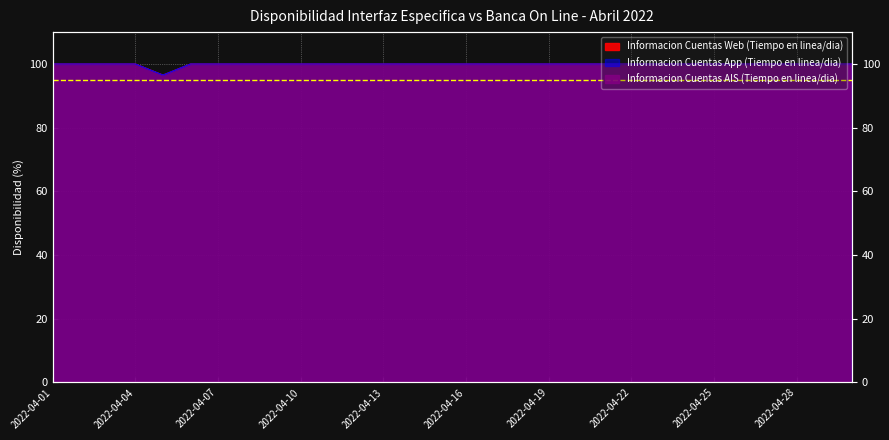

What is the highest value of the Informacion Cuentas App (Tiempo en linea/dia) series?

100.0